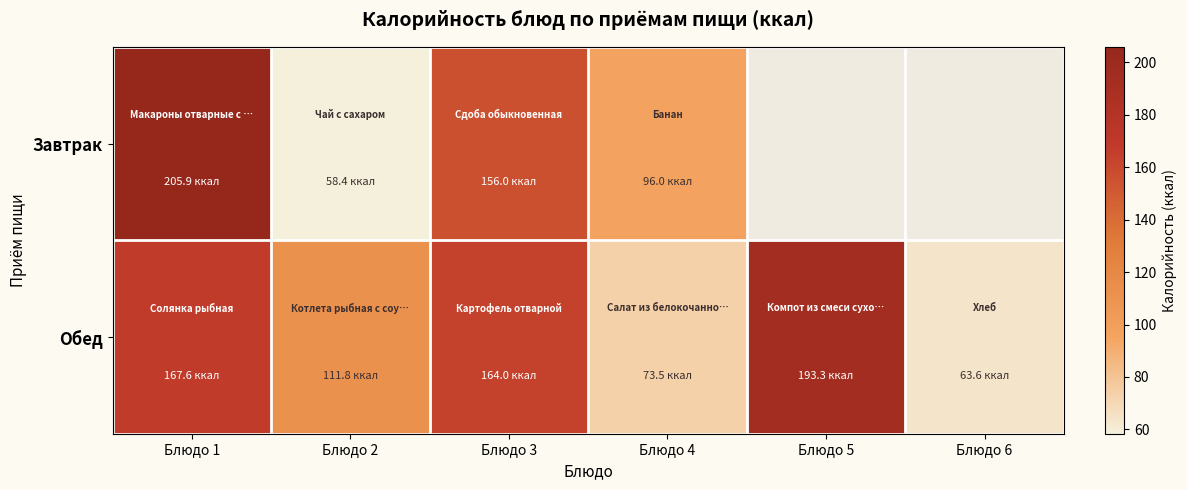

Which series has the largest range (max minus min)?

Завтрак